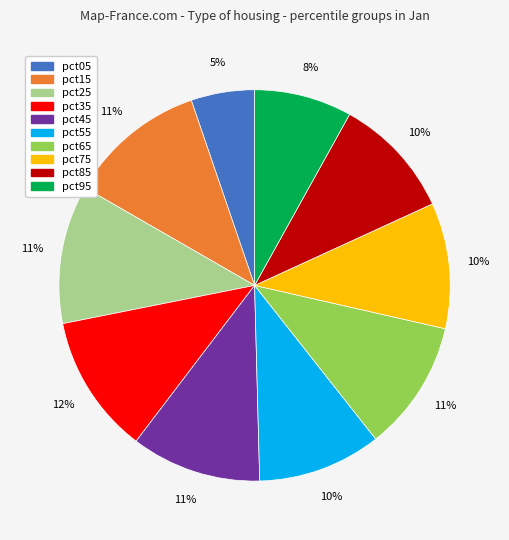

To the nearest percent, what portion does pct65 represent?

11%